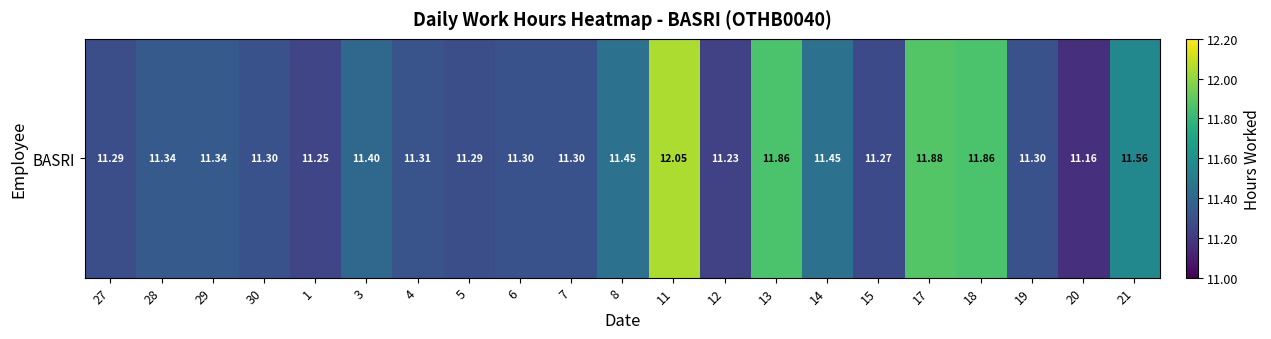

What is the sum of all values?

240.2